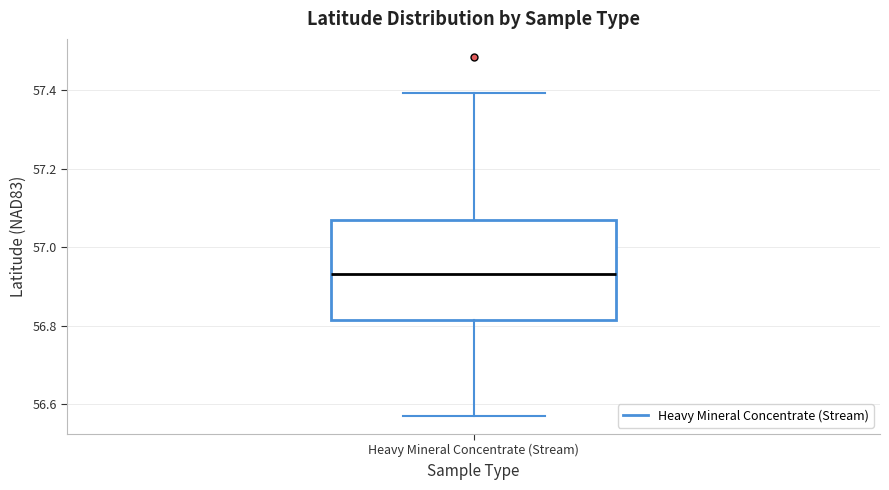

Transcribe this box plot: give where the median line is, the range the box spans, and where the two whiskers end, as read against the y-axis. The values are not printed on the chart, so give them approximately, as read against the axis.

median 56.94, box 56.82 to 57.08, whiskers 56.58 to 57.40